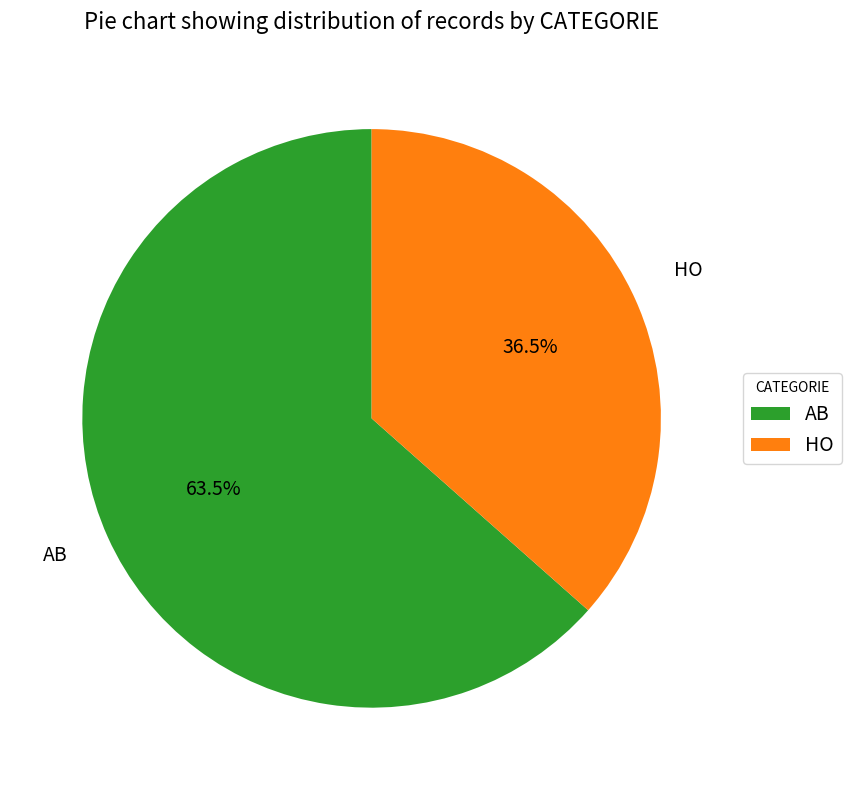

What percentage is NOT represented by AB?

36.5%